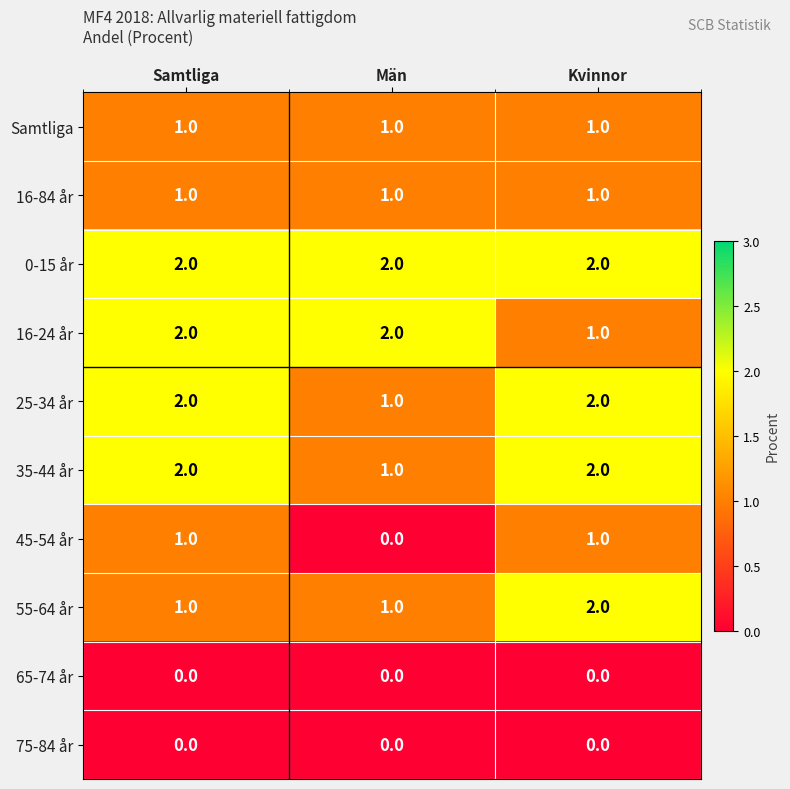

What is the maximum value shown in the chart?

2